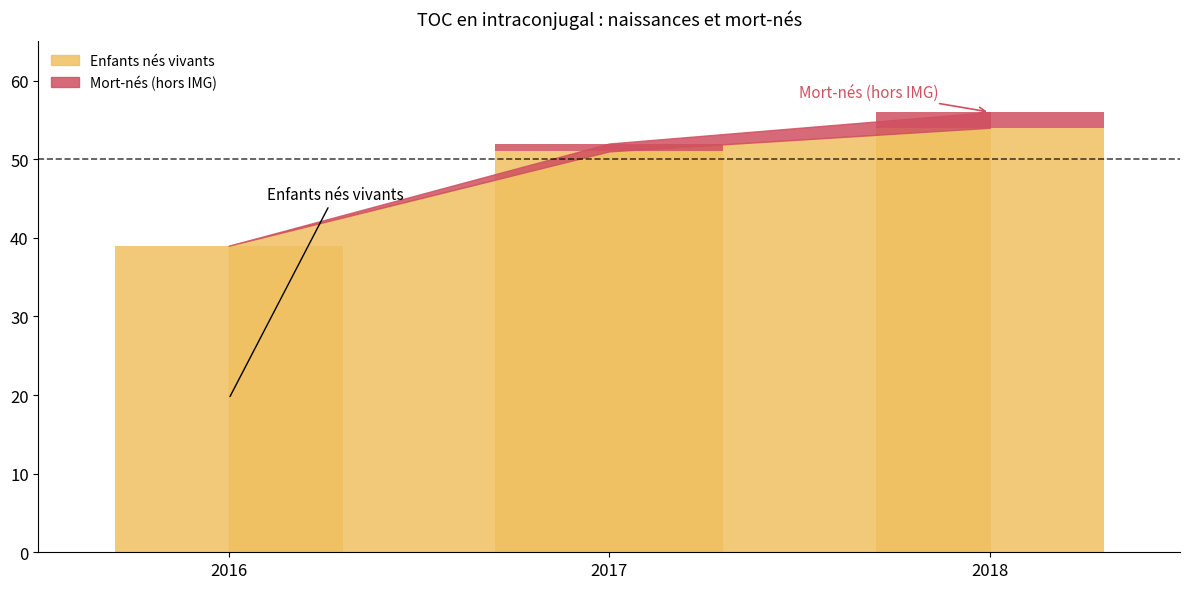

Reading right to left, extract all data points from this chart.

Enfants nés vivants: 2018=54	2017=51	2016=39
Mort-nés (hors IMG): 2018=2	2017=1	2016=0